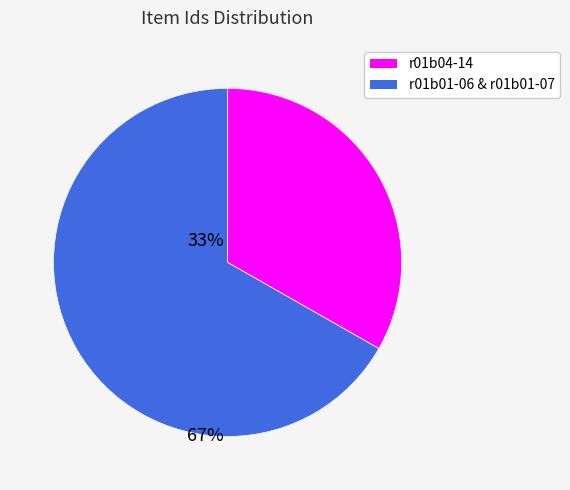

Is there any slice that represents more than half of the pie?

Yes